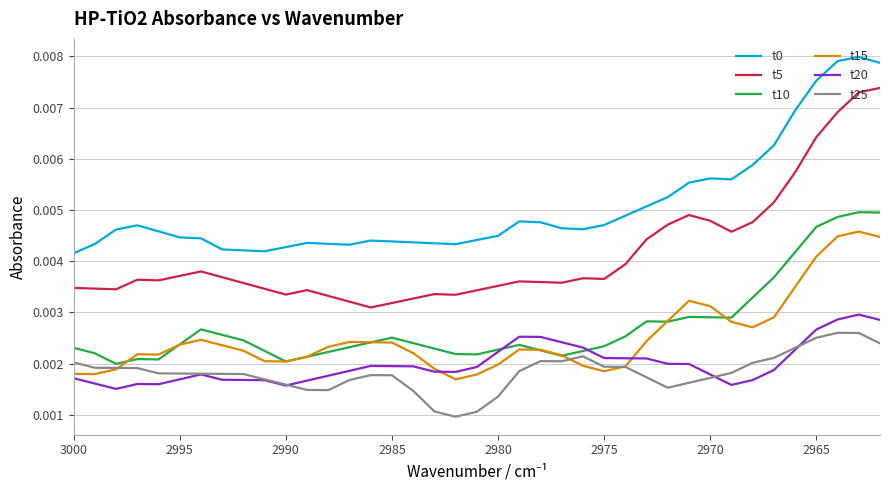

What are all the series names shown in the legend?

t0, t5, t10, t15, t20, t25